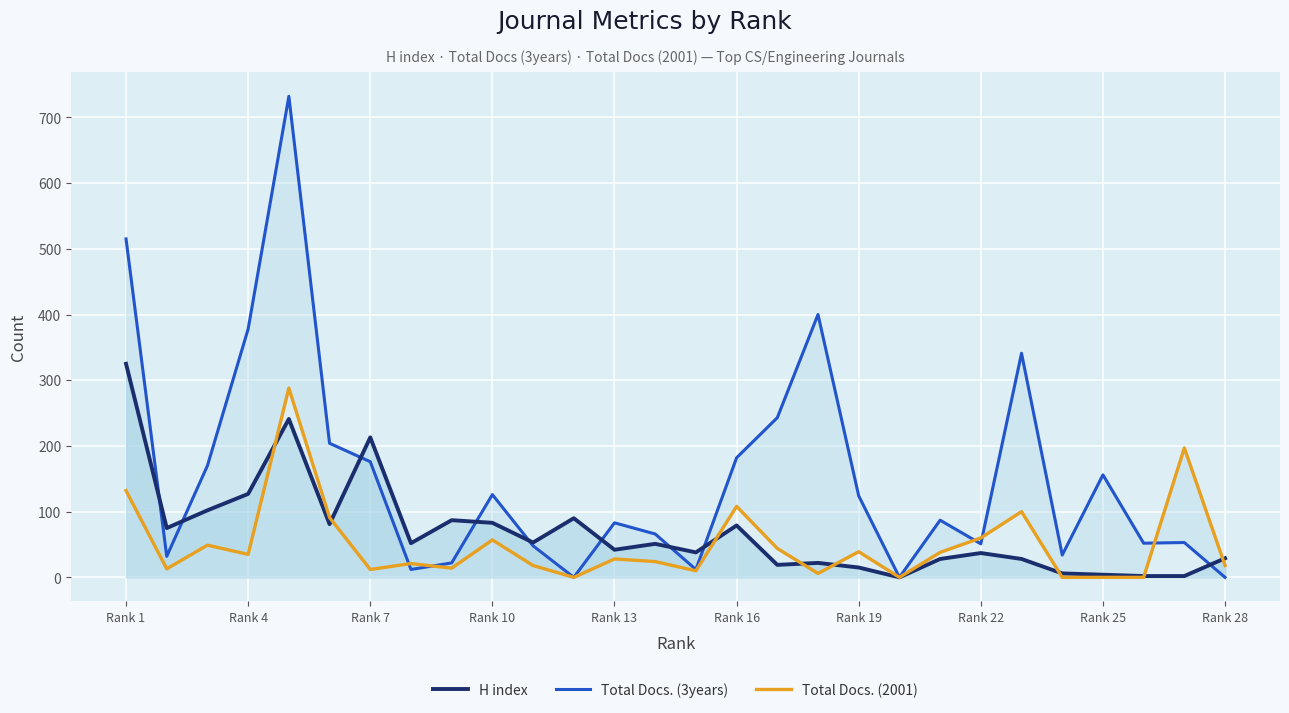

Is it true that Total Docs. (3years) equals 20 at 10?

False